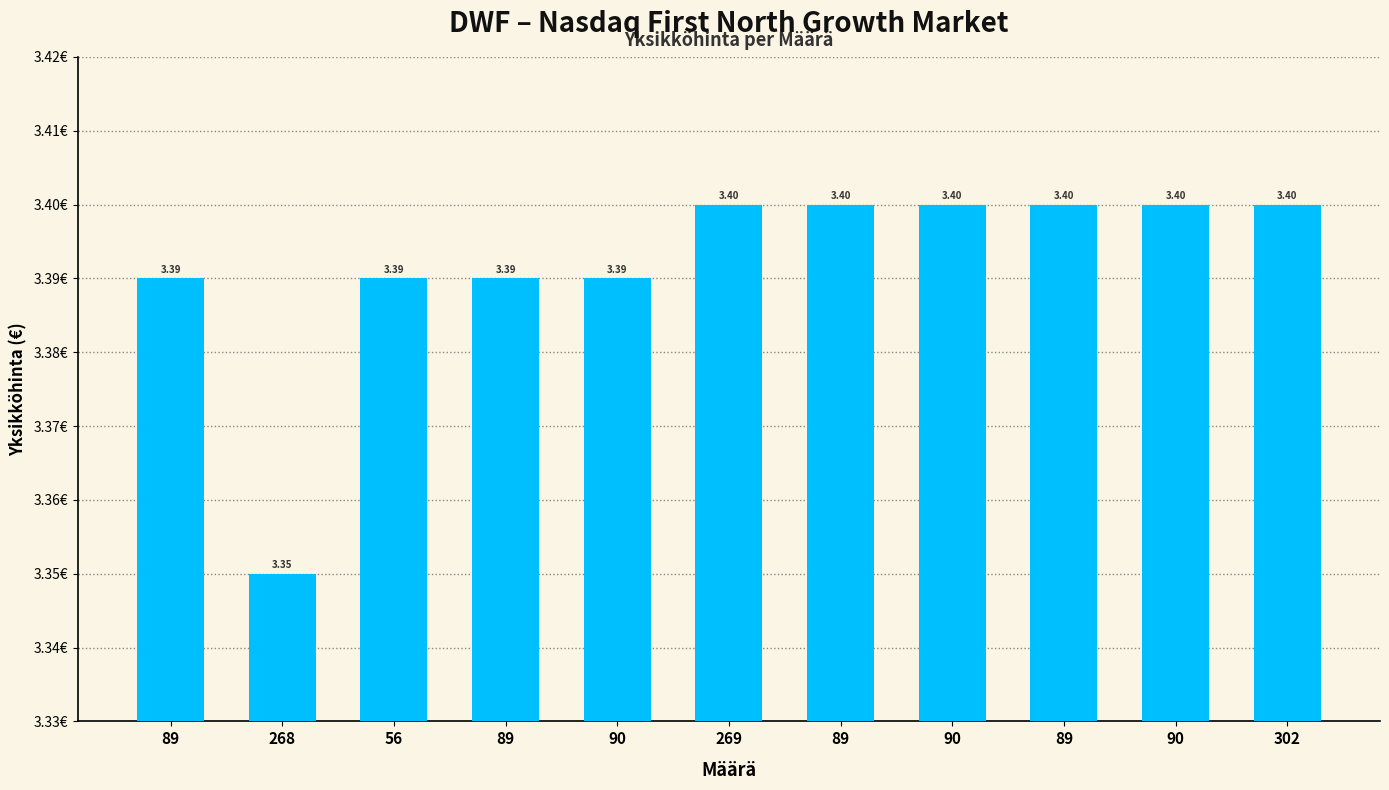

What is the label of the 10th bar from the right?

268